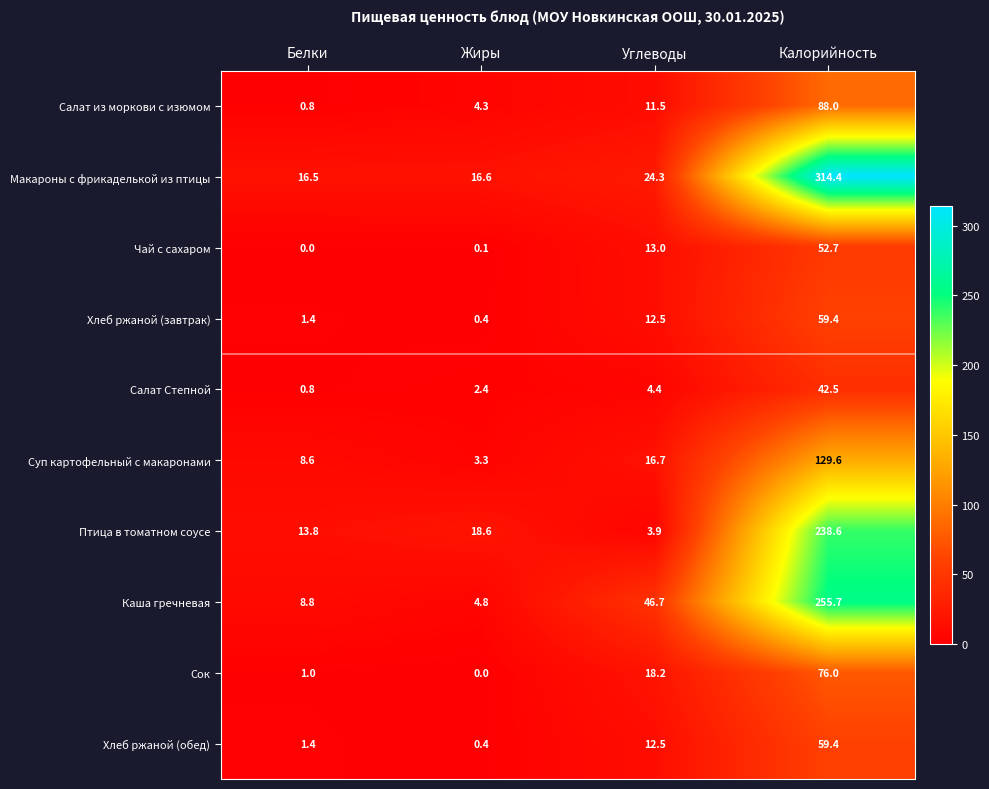

At which category does the chart reach its peak across all series?

Калорийность